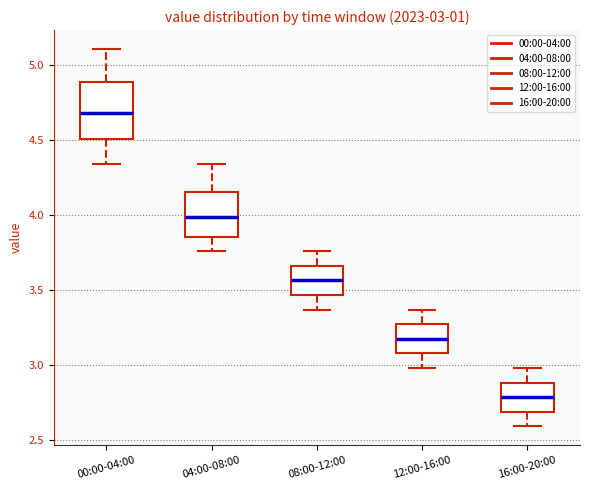

Which box is the tallest, from its lower edge to its upper edge?

00:00-04:00